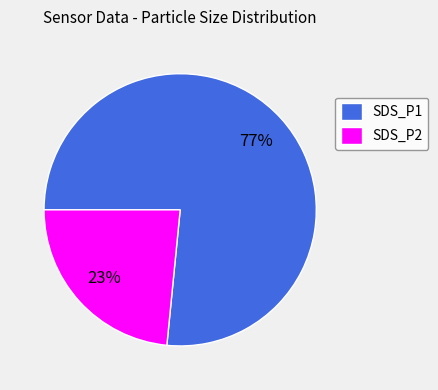

Which category has the smallest portion of the pie?

SDS_P2